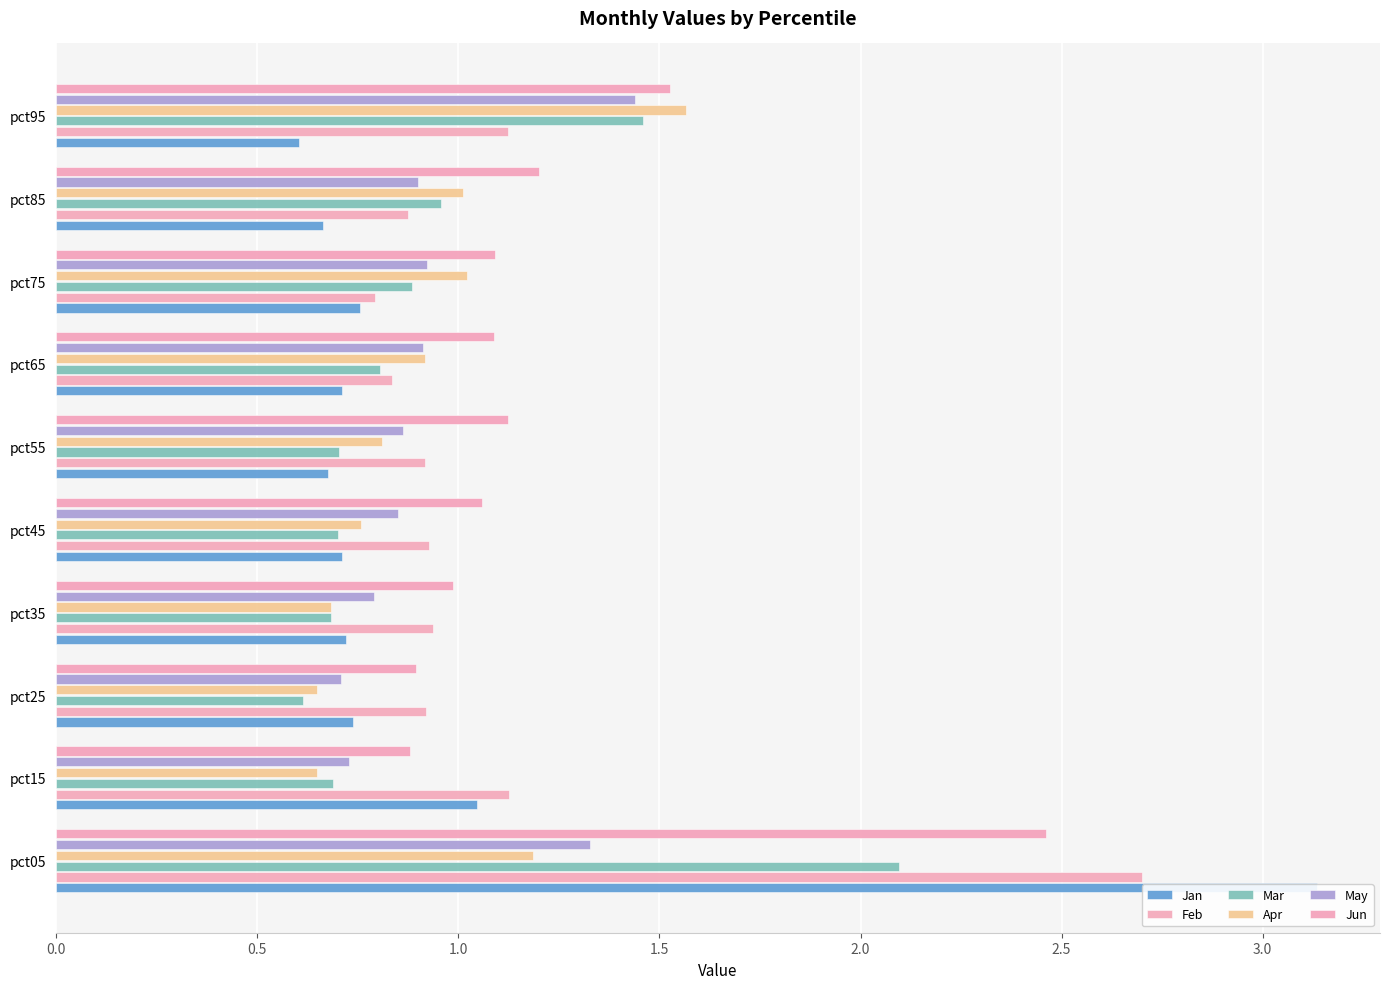

What is the smallest value displayed?

0.6